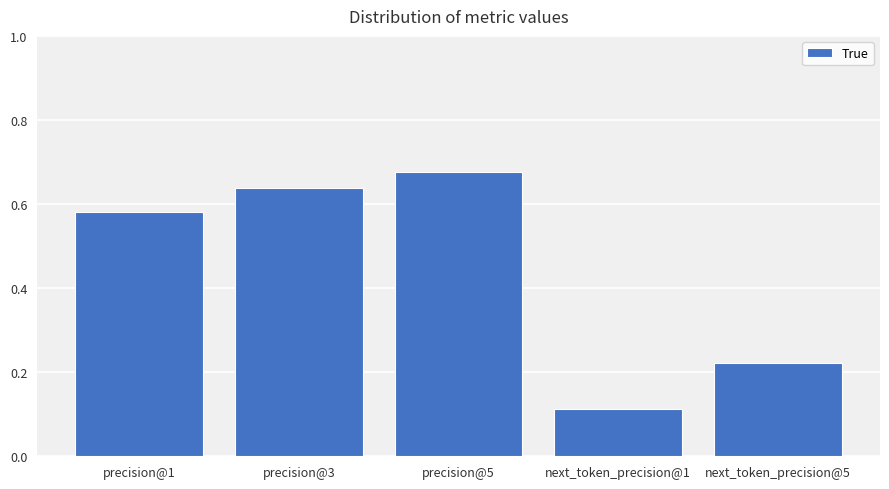

Which label corresponds to the smallest value in the chart?

next_token_precision@1